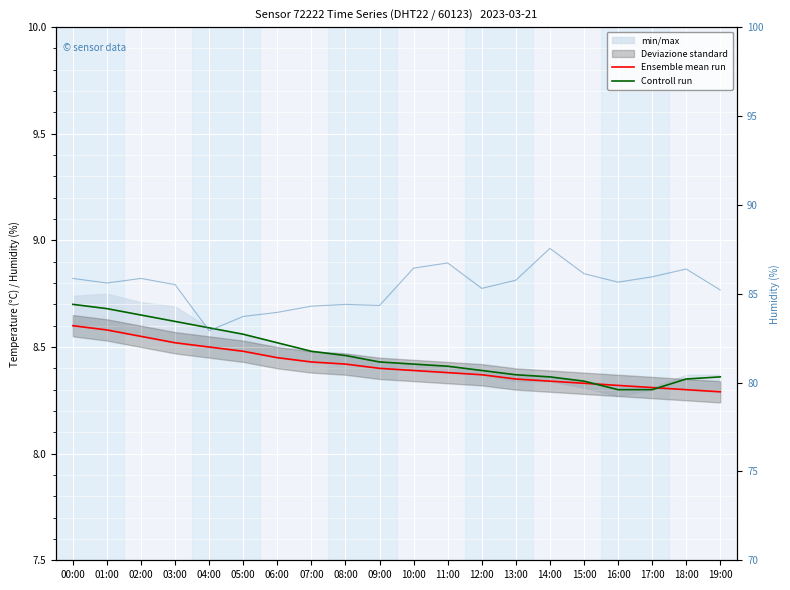

At which label is Ensemble mean run closest to 8?

19:00